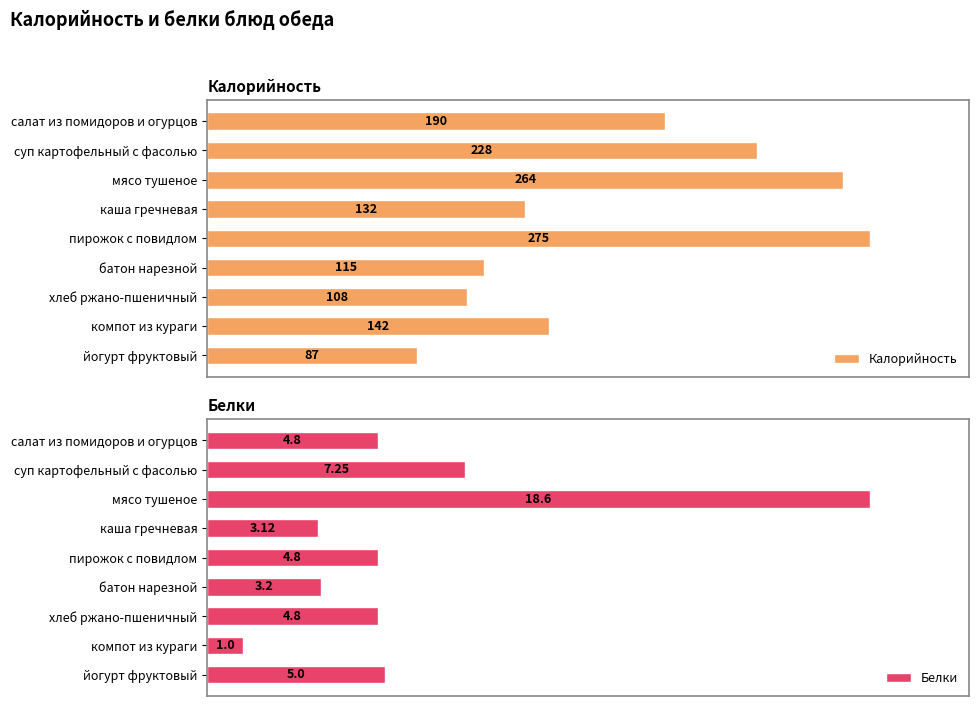

How many data points does each series have?

9